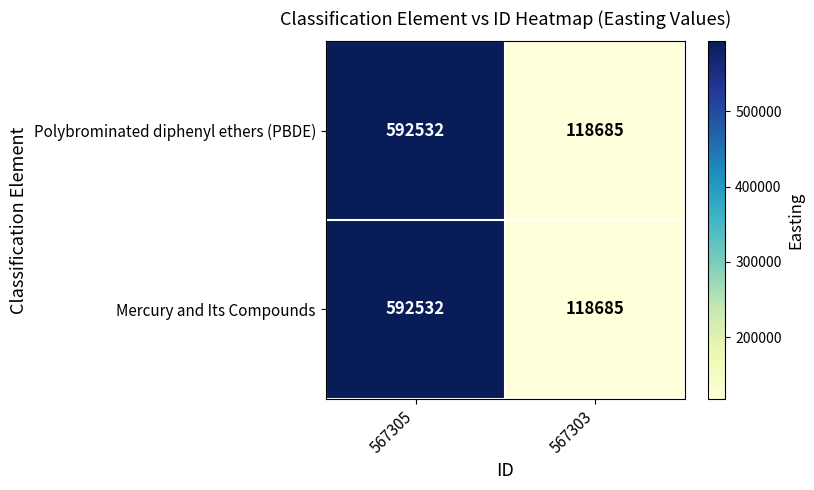

At which category is the sum across all series the highest?

567305